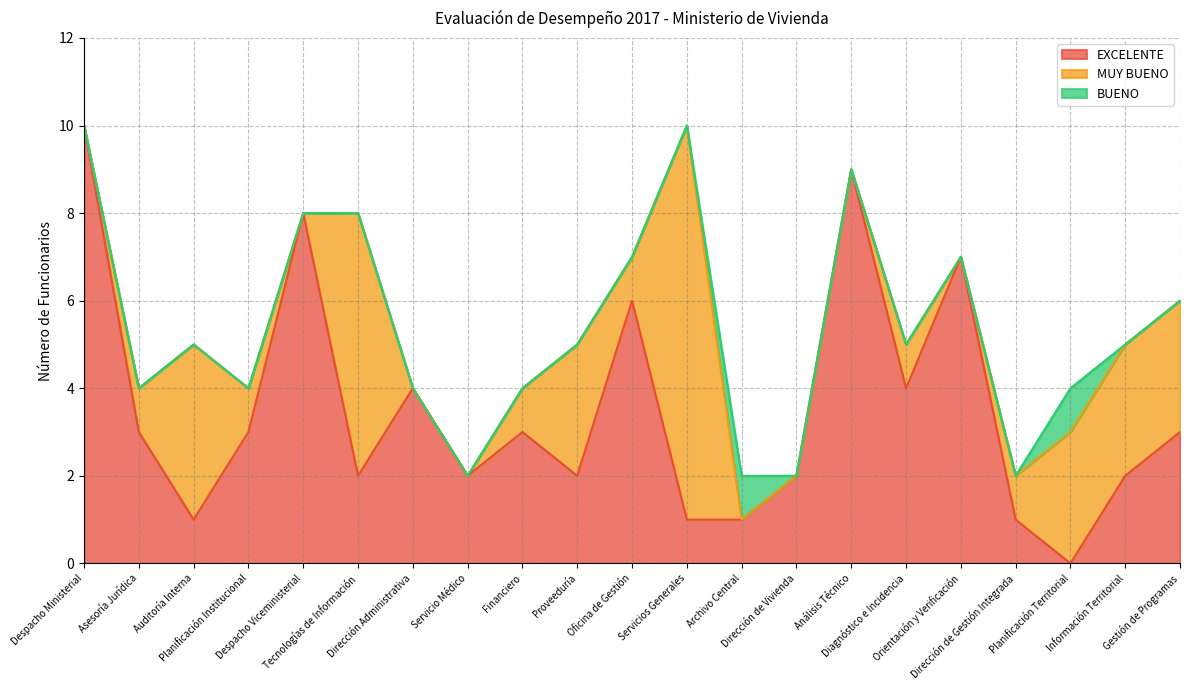

Which series has the largest range (max minus min)?

EXCELENTE